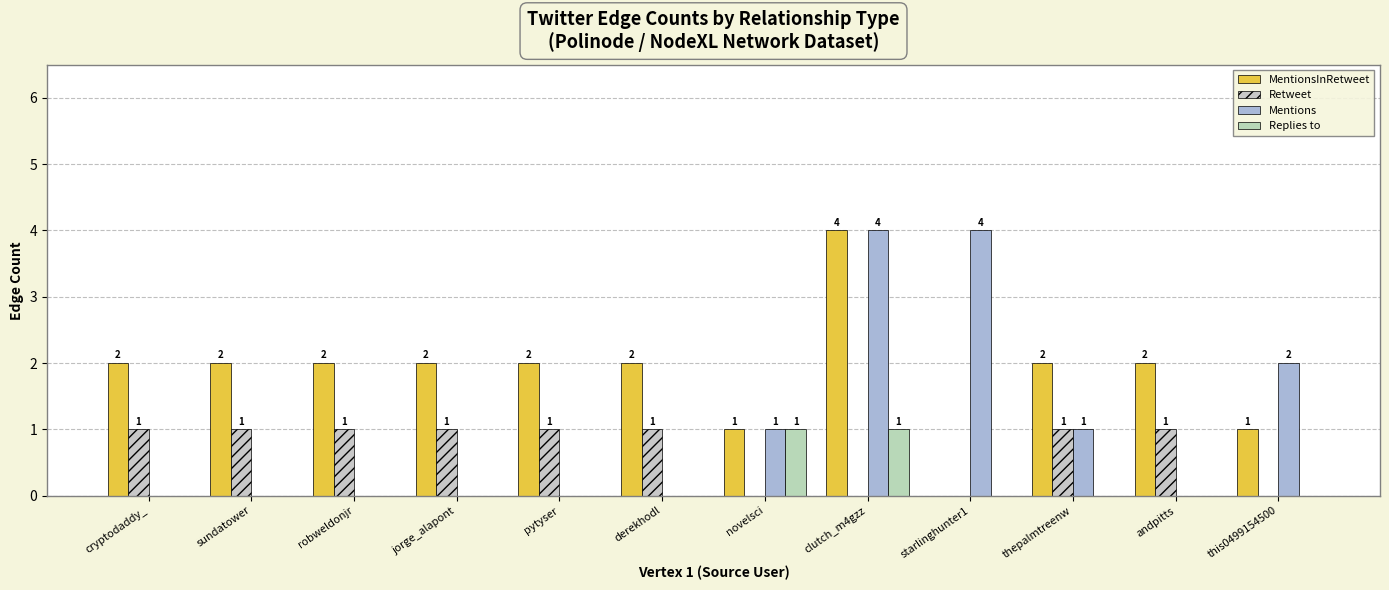

Is the value of MentionsInRetweet at novelsci greater than the value of Replies to at robweldonjr?

Yes